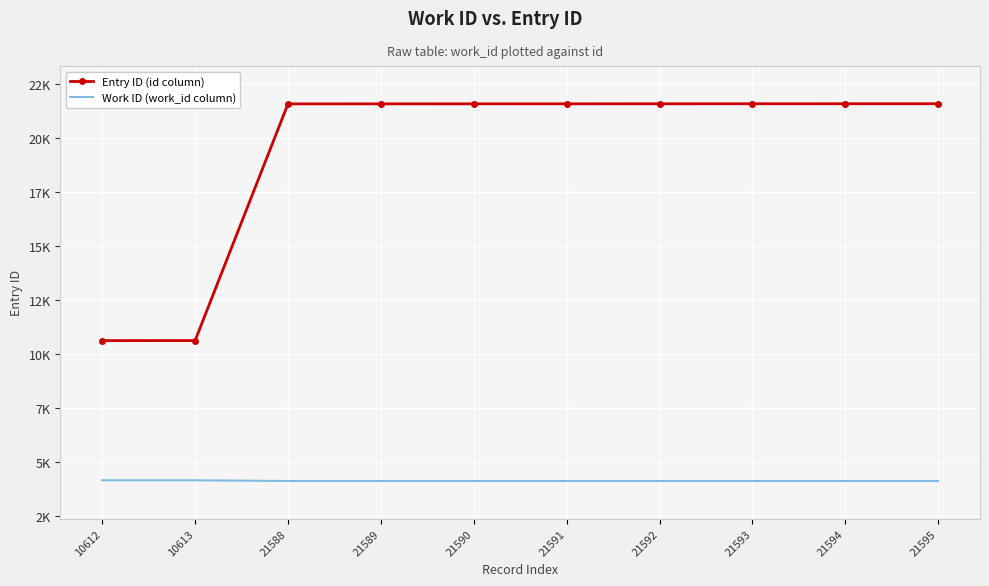

Reading right to left, extract all data points from this chart.

Entry ID (id column): 21595=21595	21594=21594	21593=21593	21592=21592	21591=21591	21590=21590	21589=21589	21588=21588	10613=10613	10612=10612
Work ID (work_id column): 21595=4103	21594=4103	21593=4103	21592=4103	21591=4103	21590=4103	21589=4103	21588=4103	10613=4136	10612=4136